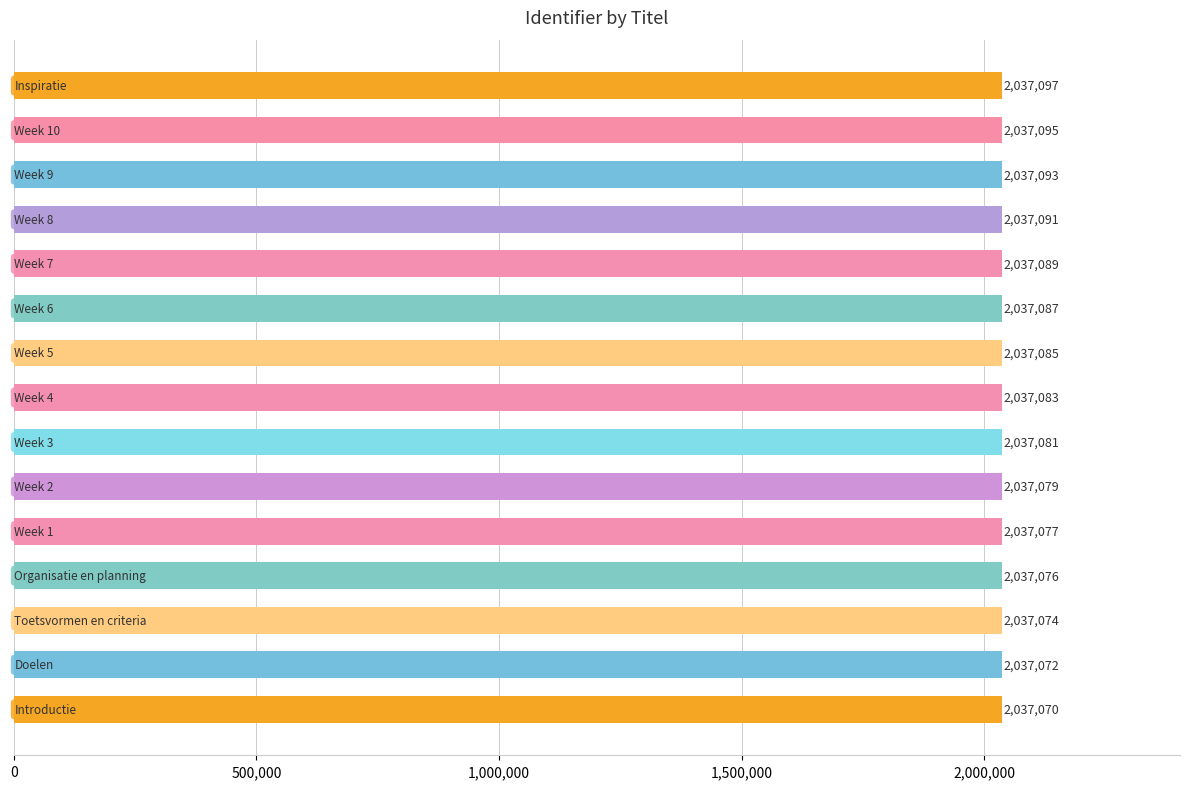

What is the value of the 13th bar from the top?

2037074